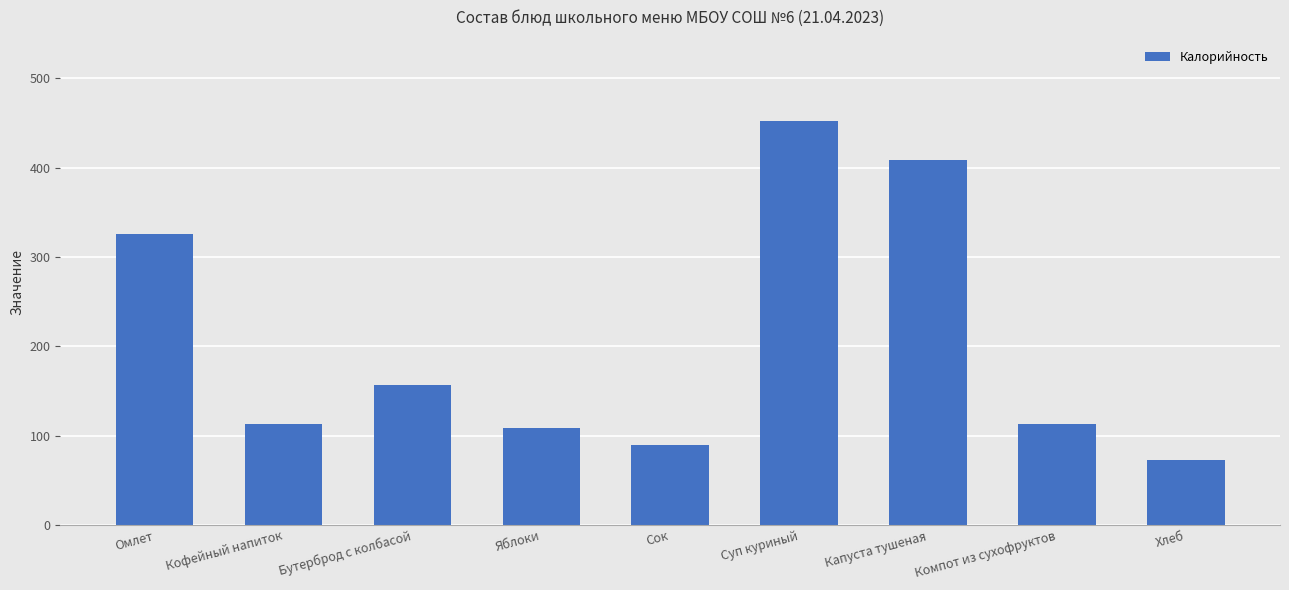

Does the chart contain stacked bars?

No